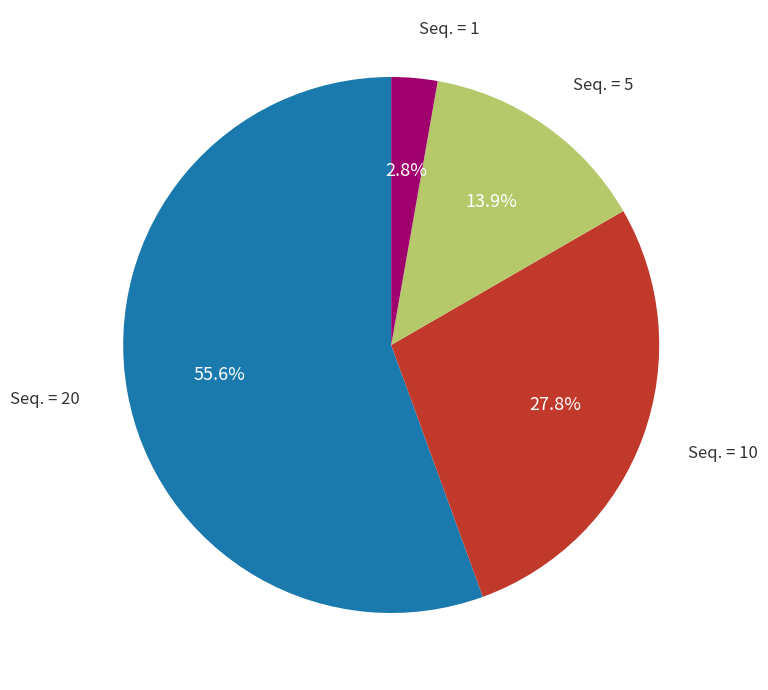

Which slice is the largest?

Seq. = 20